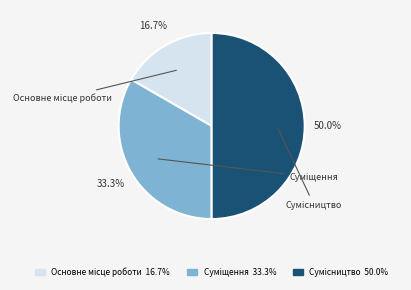

How much of the chart is everything except Основне місце роботи?

83.3%